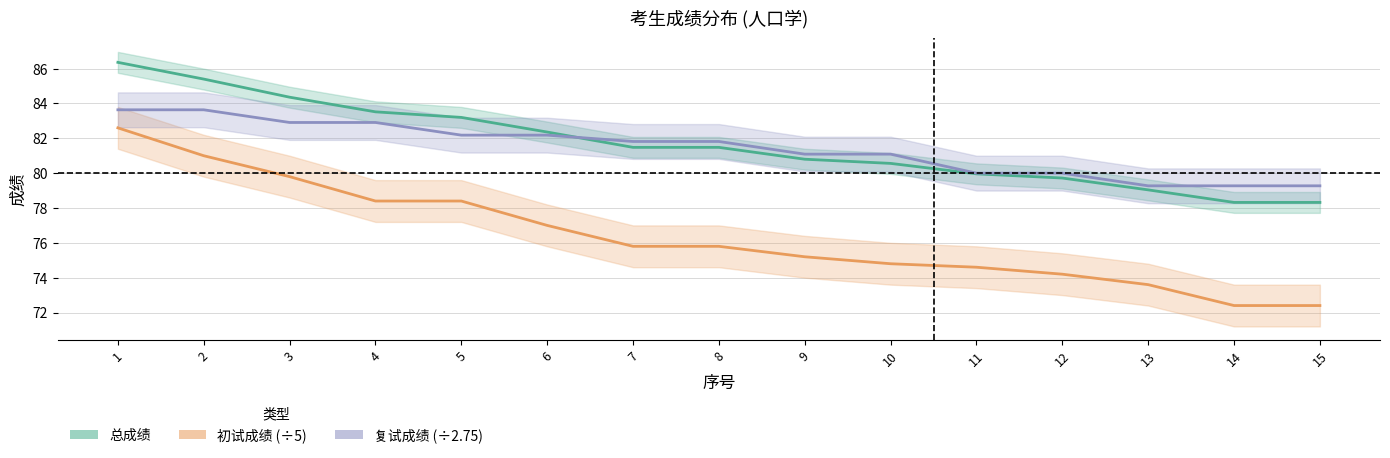

True or false: 总成绩 has more than 2 points higher than both neighbors.

False